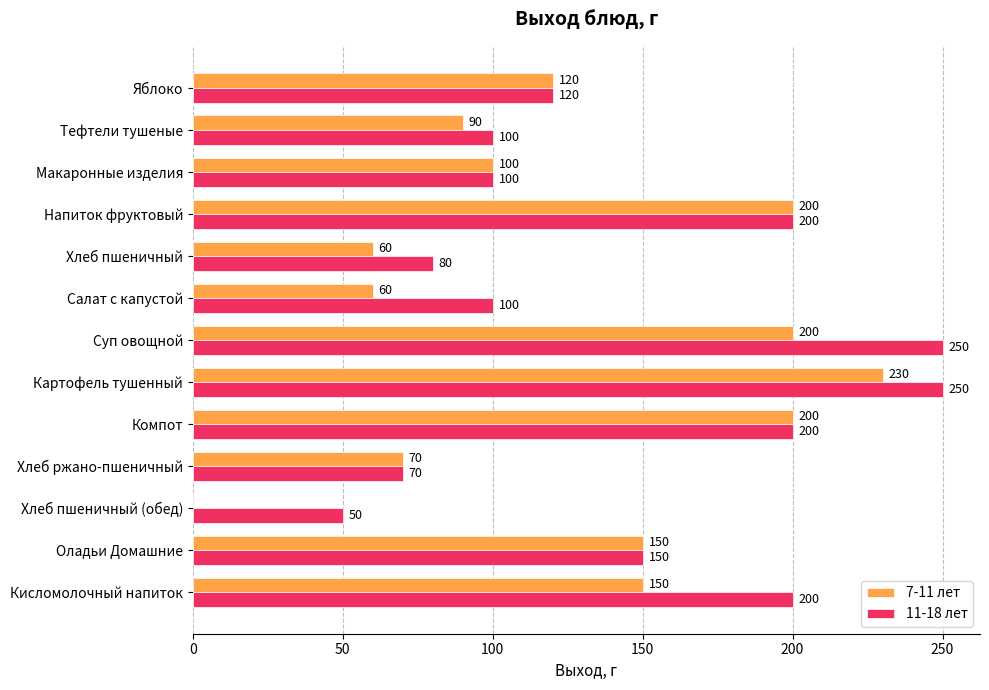

What is the sum of all 7-11 лет values?

1630